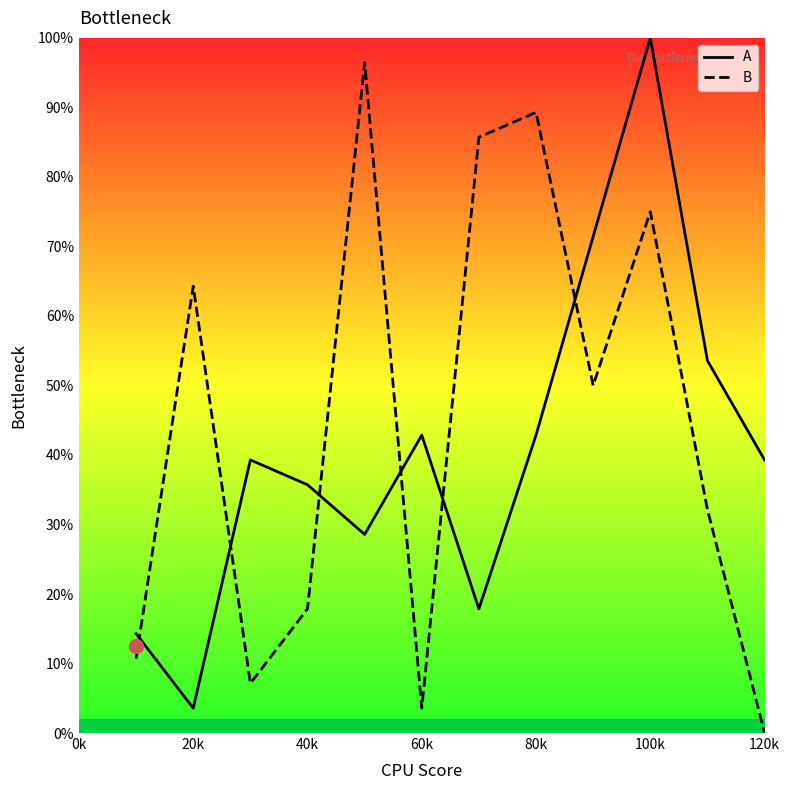

How many intersections are there between A and B?

6